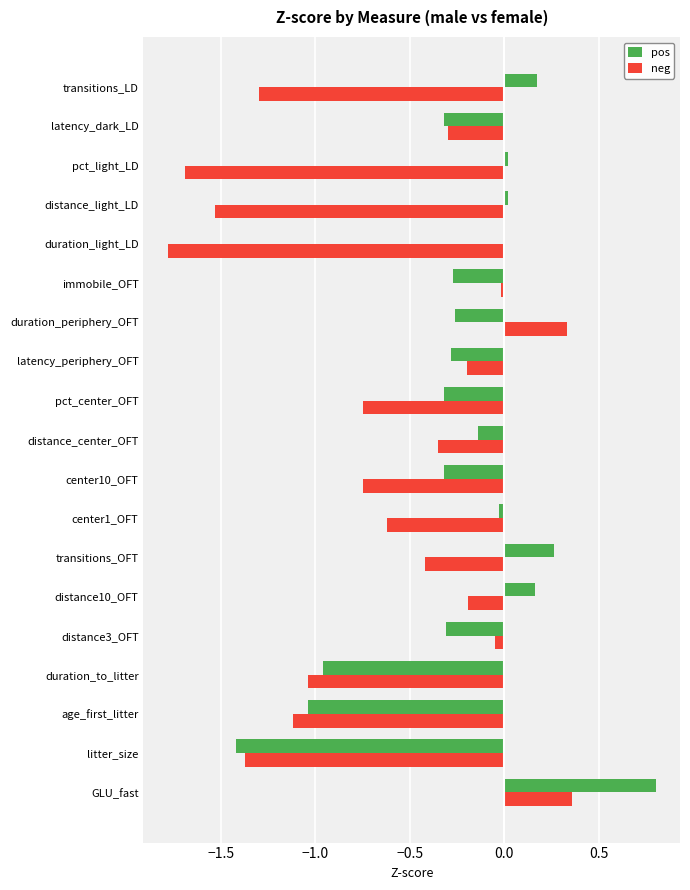

Which category has the highest value across all series?

GLU_fast